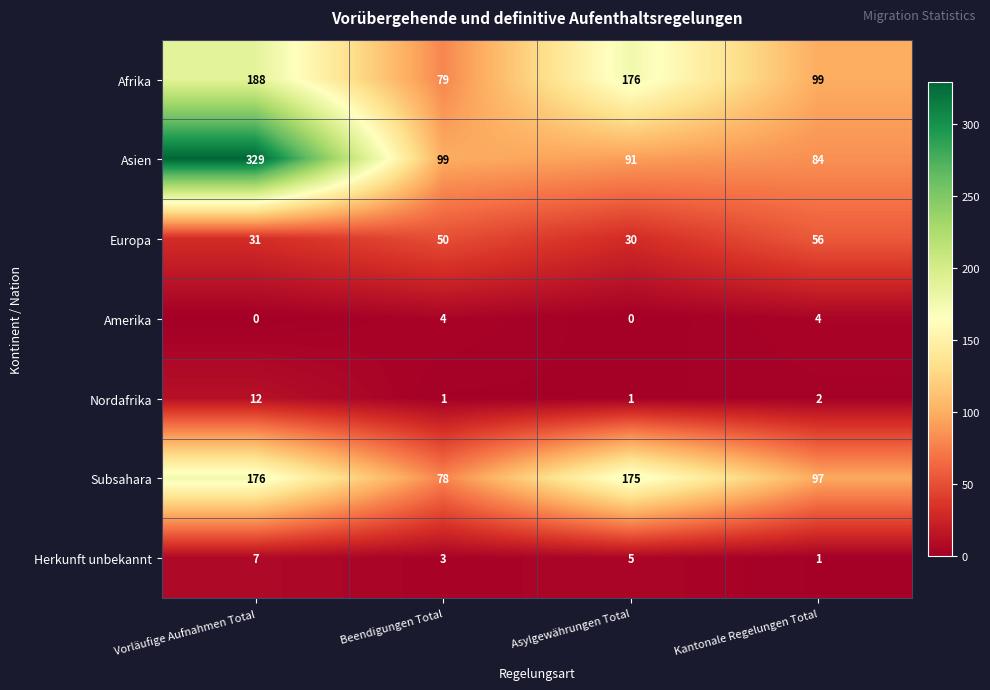

What is the difference between the highest and lowest values at Asylgewährungen Total?

176